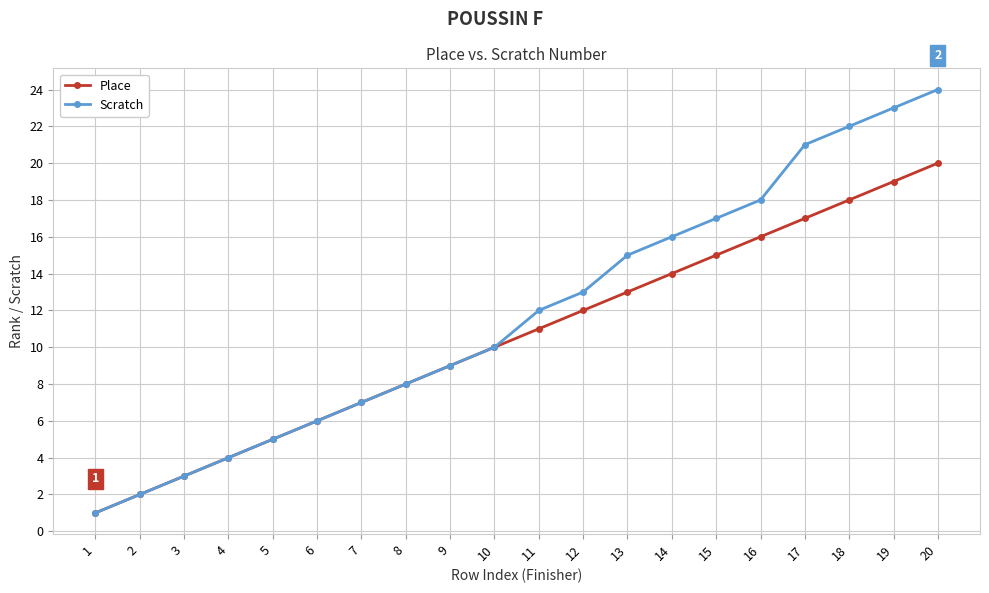

List the labels in order of Scratch value, smallest first.

1, 2, 3, 4, 5, 6, 7, 8, 9, 10, 11, 12, 13, 14, 15, 16, 17, 18, 19, 20